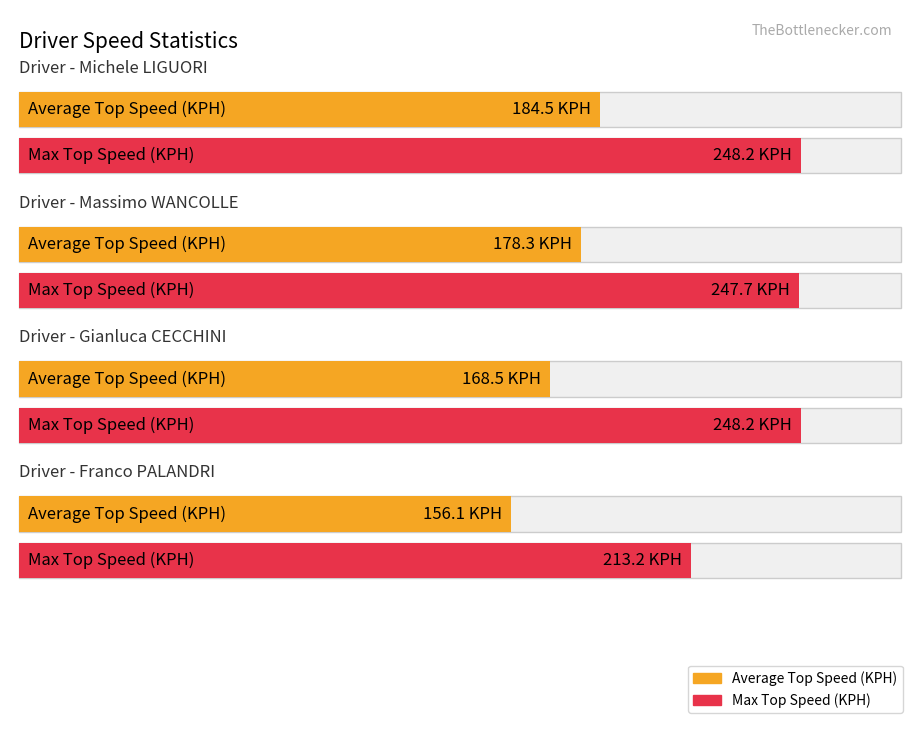

Reading left to right, list all the values displayed in this chart.

Average Top Speed (KPH): Michele LIGUORI=184.5	Massimo WANCOLLE=178.3	Gianluca CECCHINI=168.5	Franco PALANDRI=156.1
Max Top Speed (KPH): Michele LIGUORI=248.2	Massimo WANCOLLE=247.7	Gianluca CECCHINI=248.2	Franco PALANDRI=213.2